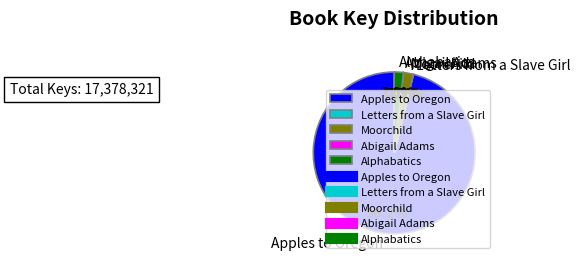

Do Apples to Oregon and Moorchild together represent more than half of the pie?

Yes